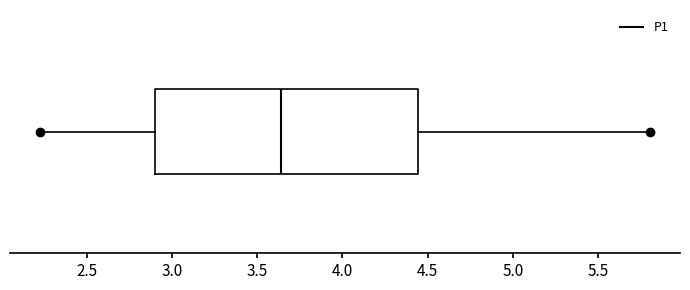

Transcribe this box plot: give where the median line is, the range the box spans, and where the two whiskers end, as read against the x-axis. The values are not printed on the chart, so give them approximately, as read against the axis.

median 3.65, box 2.90 to 4.45, whiskers 2.25 to 5.80